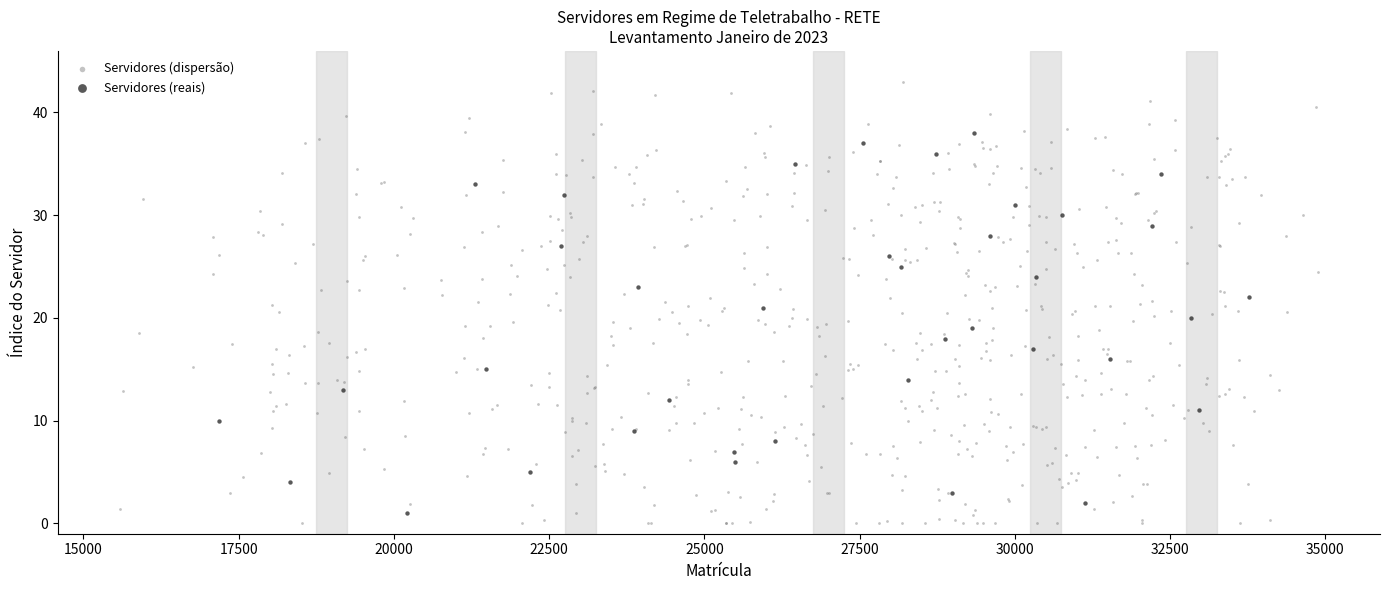

Which series reaches the maximum Y coordinate?

Servidores (dispersão)